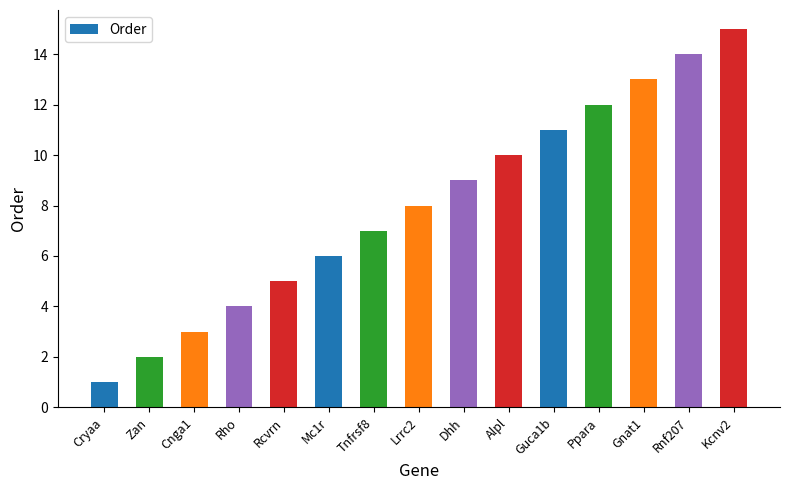

Reading left to right, extract all data points from this chart.

1	2	3	4	5	6	7	8	9	10	11	12	13	14	15